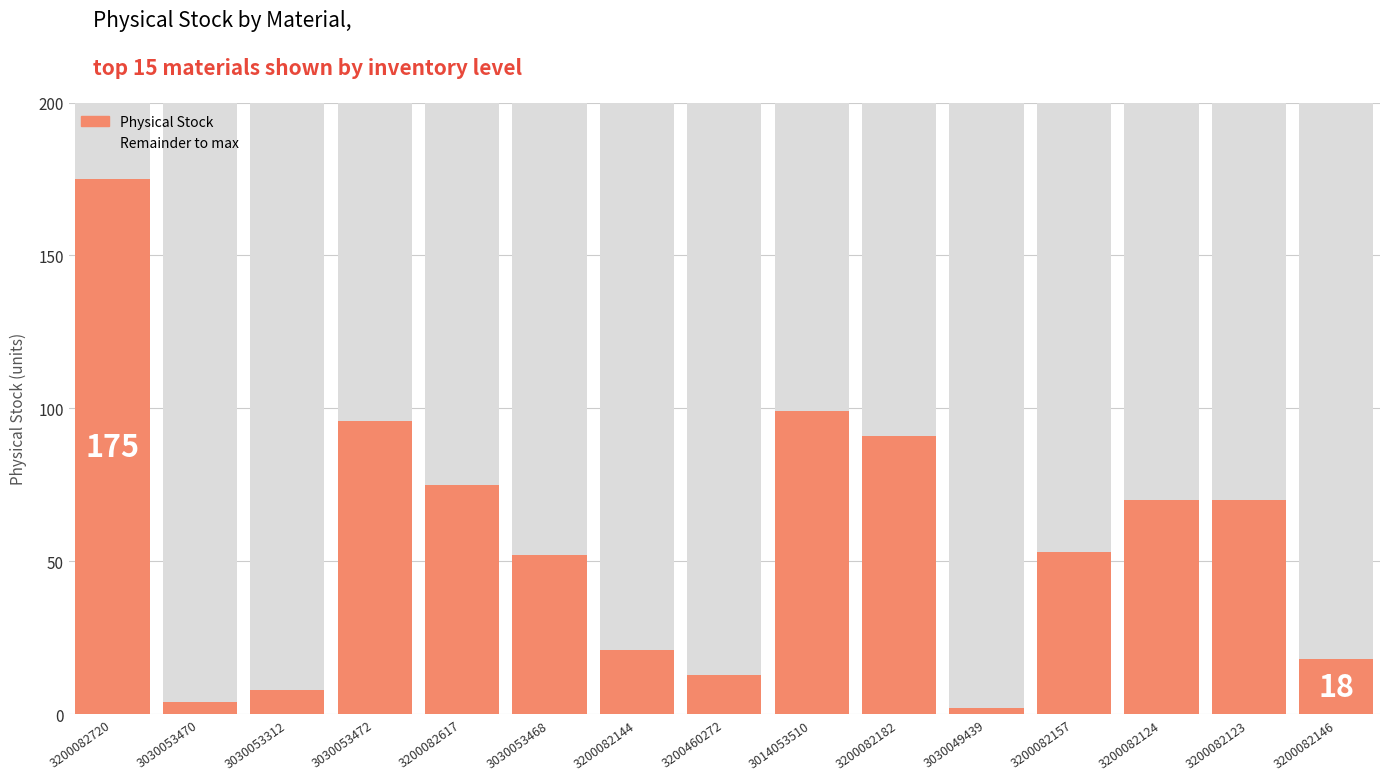

What is the total value across all series at 3200082617?

200